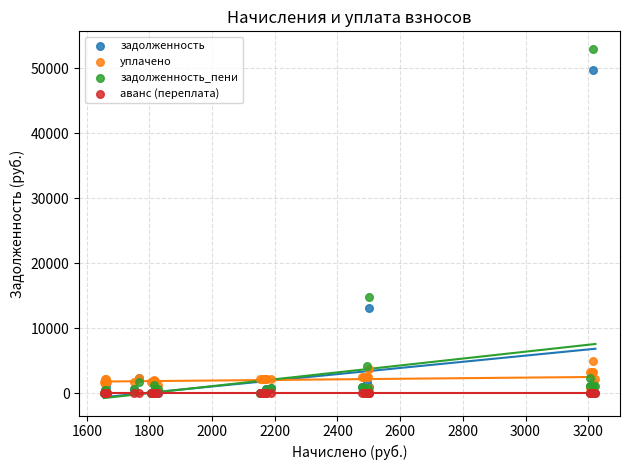

Across all series, what Y value is closest to 26510?

14774.3